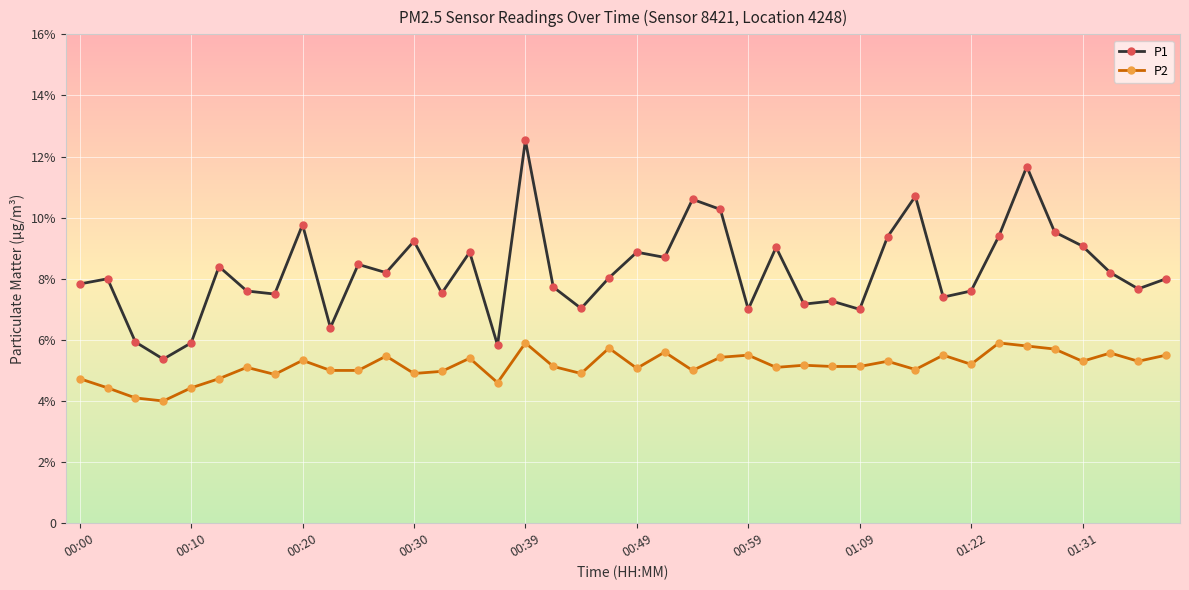

Is this an area chart (filled region under the line)?

No